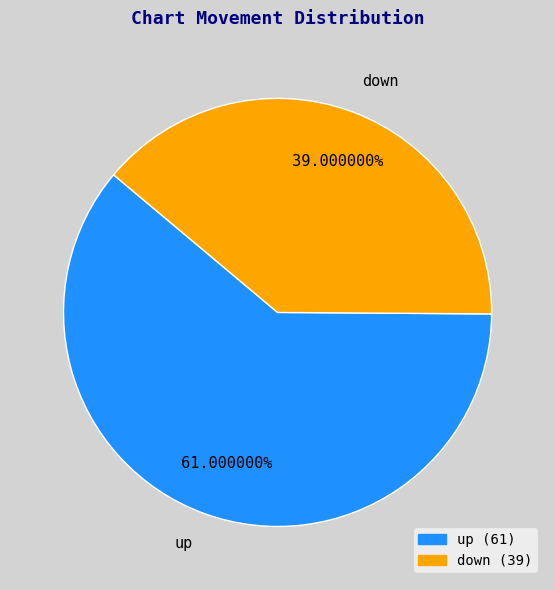

Is it true that up is 61% of the pie?

True